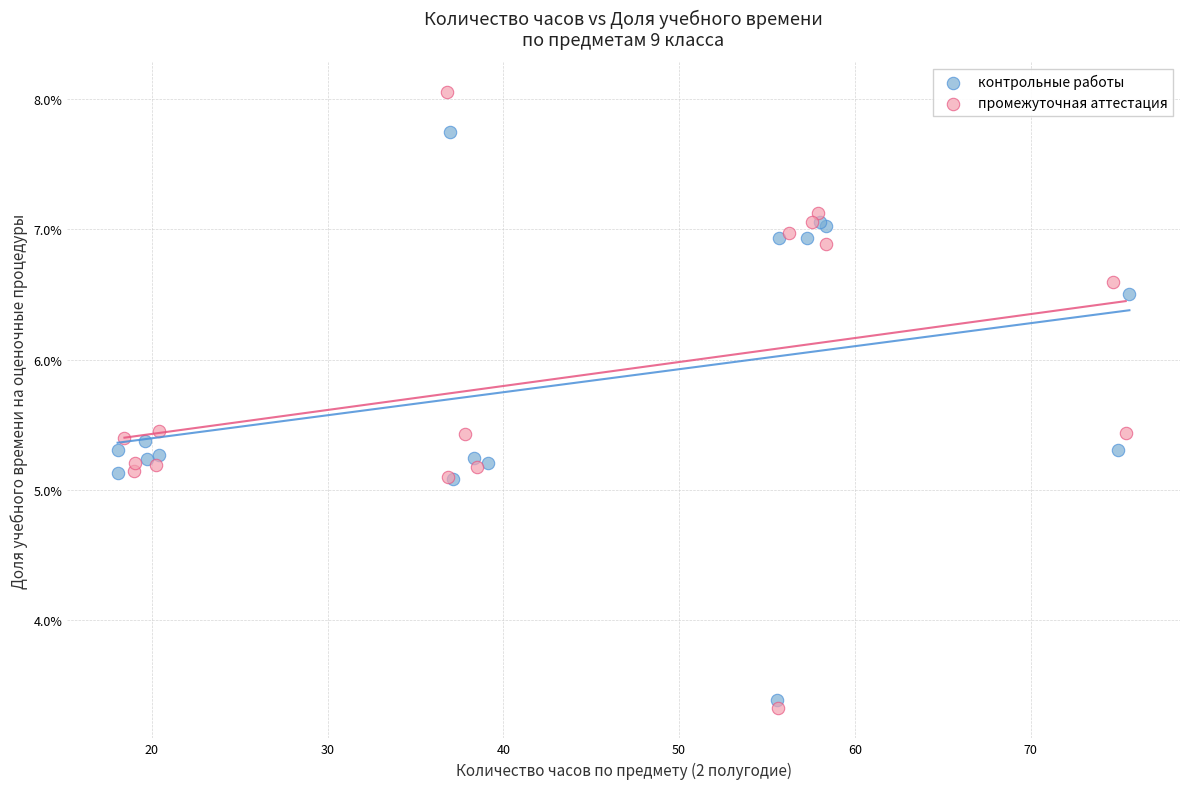

Which series reaches the maximum Y coordinate?

промежуточная аттестация